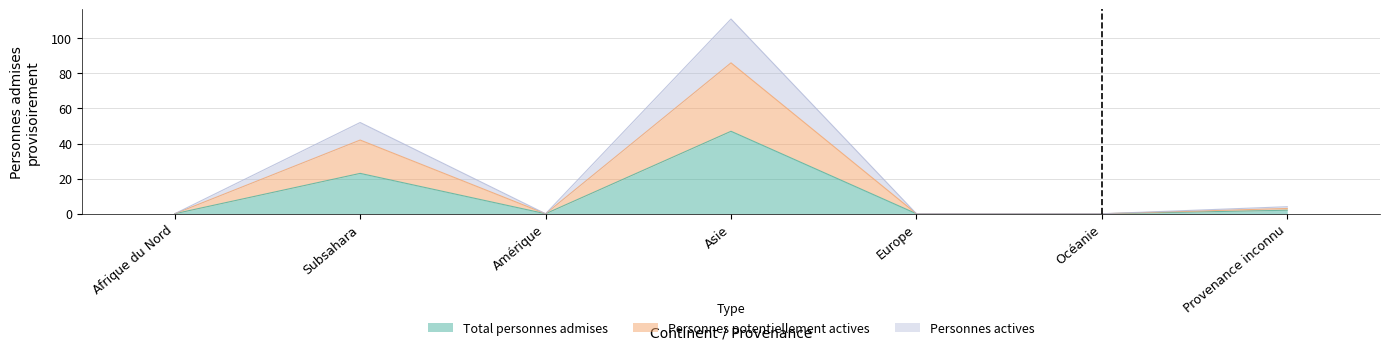

What is the label of the 3rd point from the right?

Europe